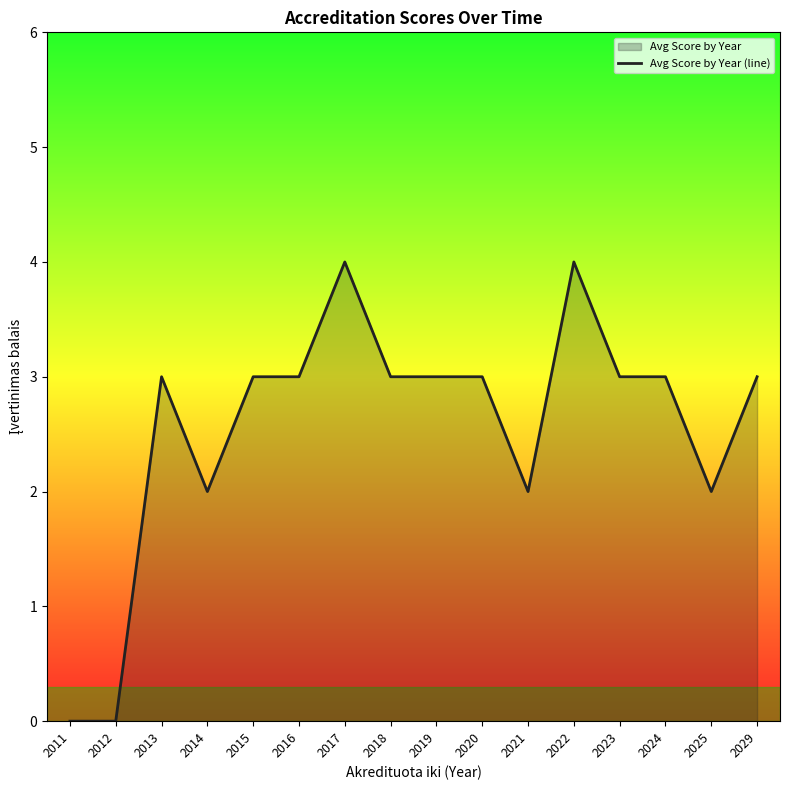

What is the ratio of the value at 2019 to the value at 2025?

1.5